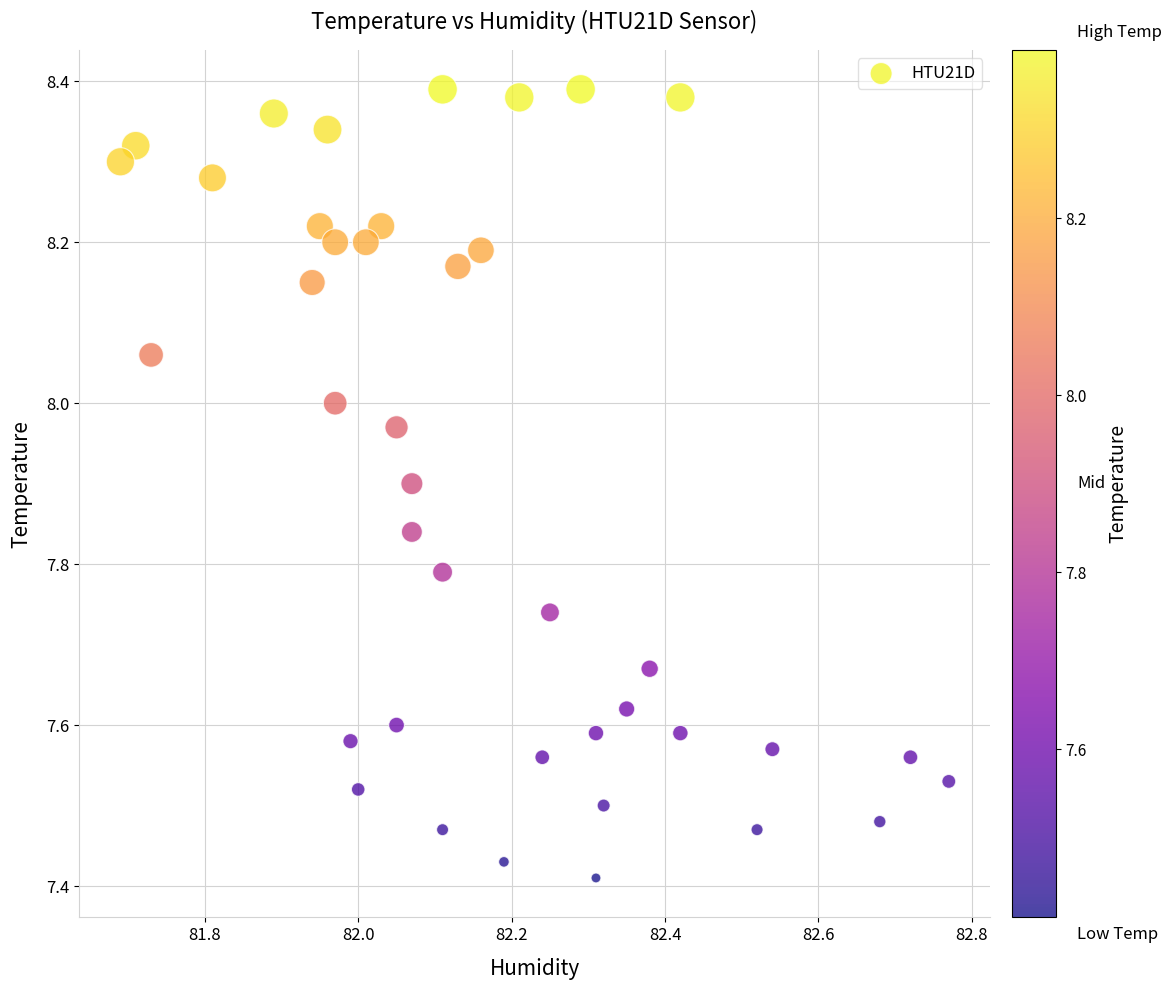

What is the range of Y values (max minus min)?

1.0